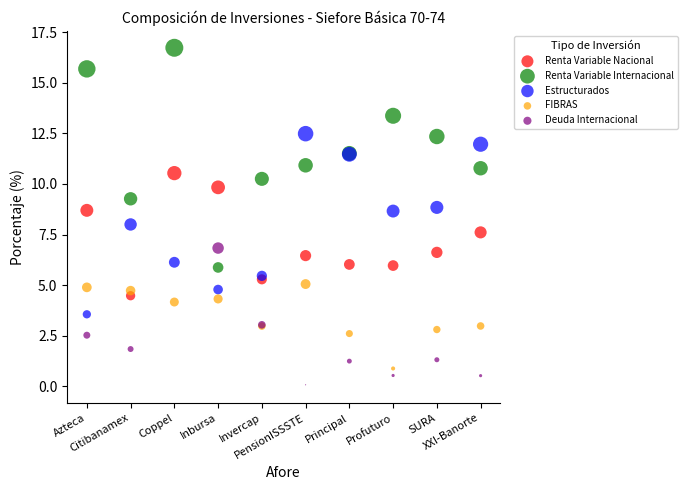

Which series reaches the maximum Y coordinate?

Renta Variable Internacional